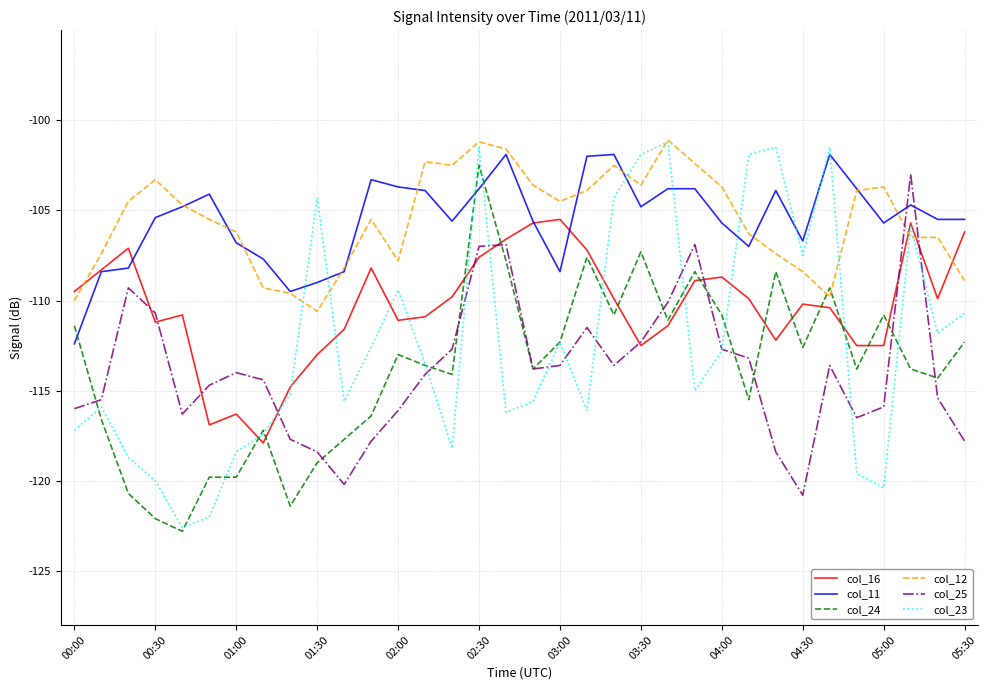

Which series has the largest range (max minus min)?

col_23